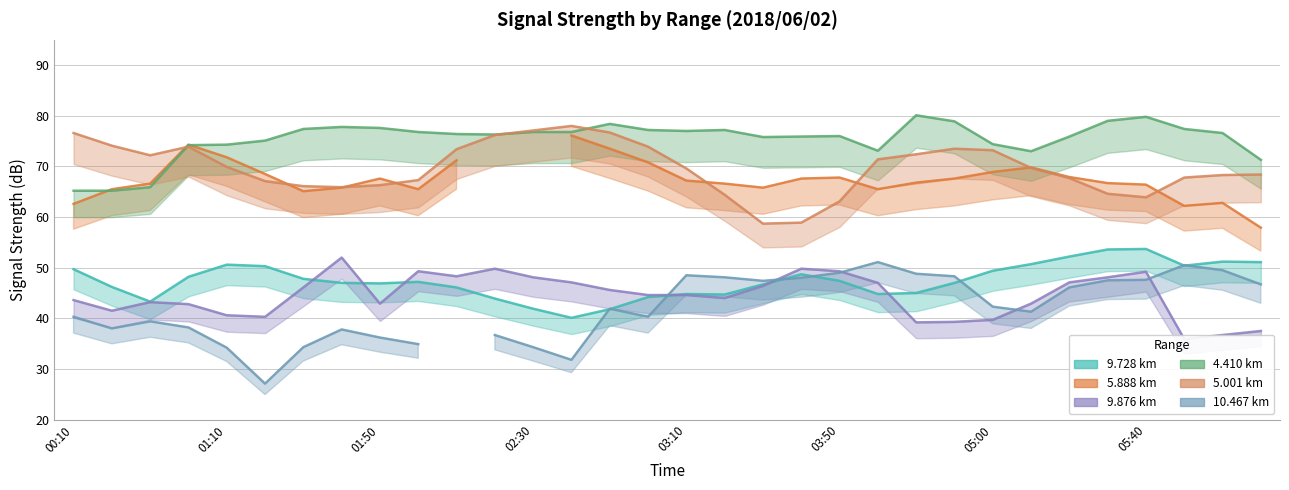

Which series has the largest range (max minus min)?

  5.001